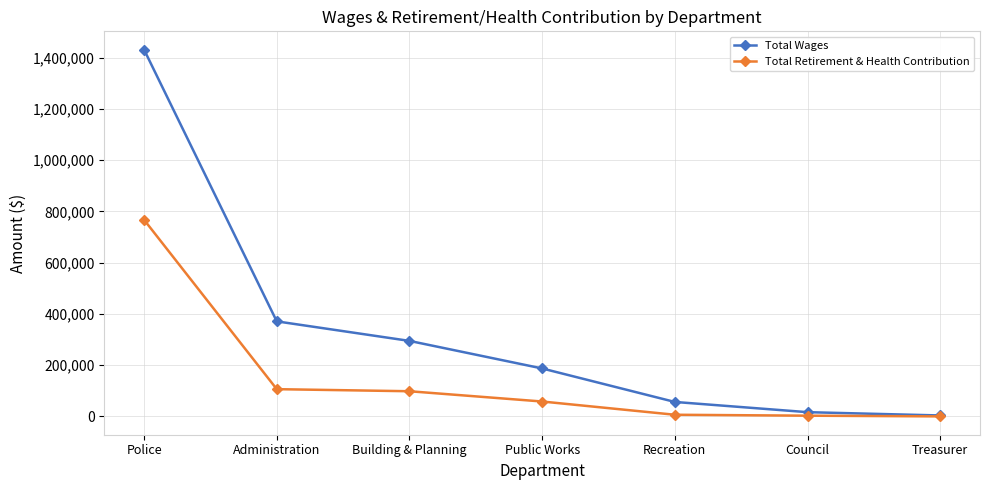

Is it true that Total Retirement & Health Contribution equals 58081 at Public Works?

True